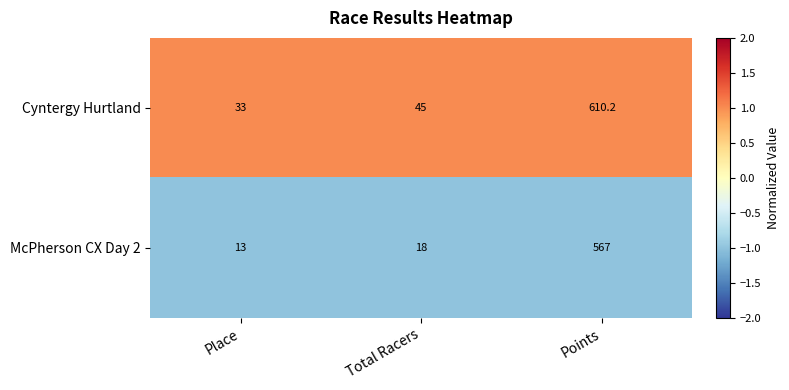

At Total Racers, list the series in order from largest to smallest.

Cyntergy Hurtland, McPherson CX Day 2